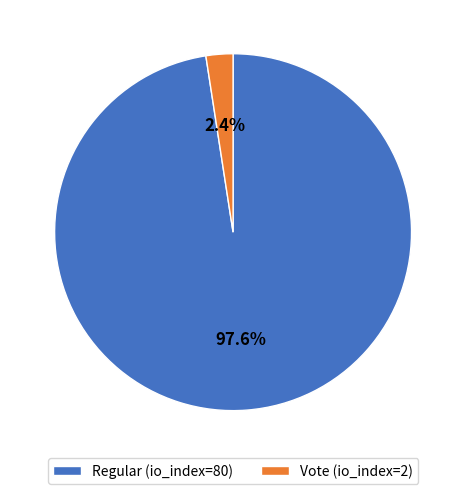

The Regular (io_index=80) slice represents 91% of the pie. True or false?

False